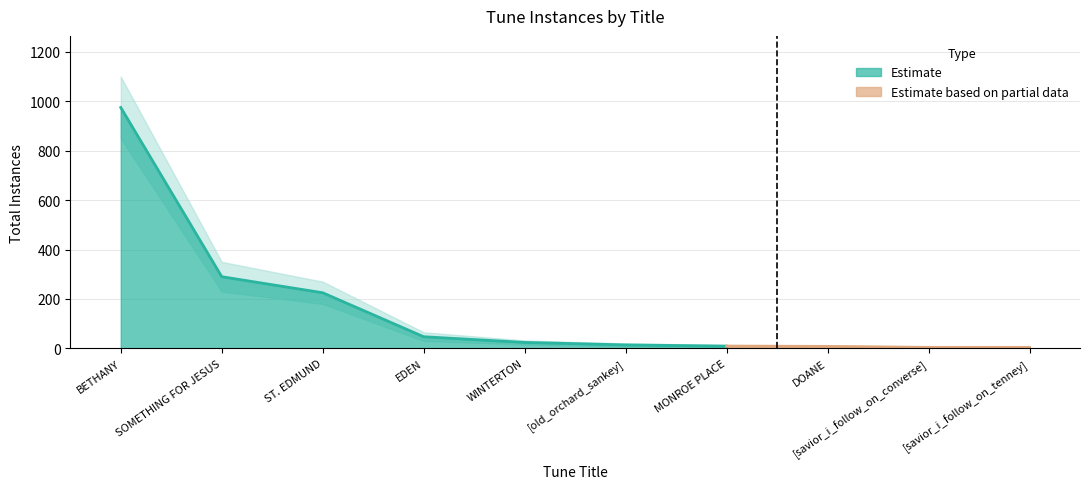

What is the lowest value of the upper_band series?

3